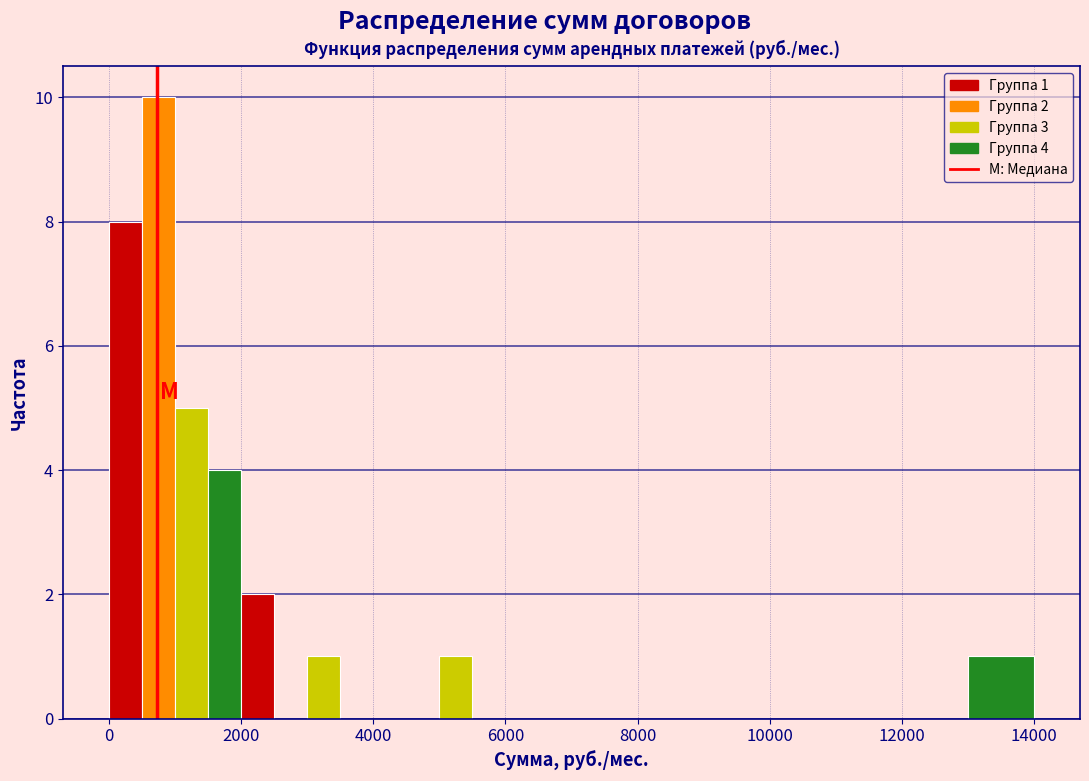

Around what value on the x-axis is the tallest bar? Give the approximate position of its centre, as read against the axis.

800